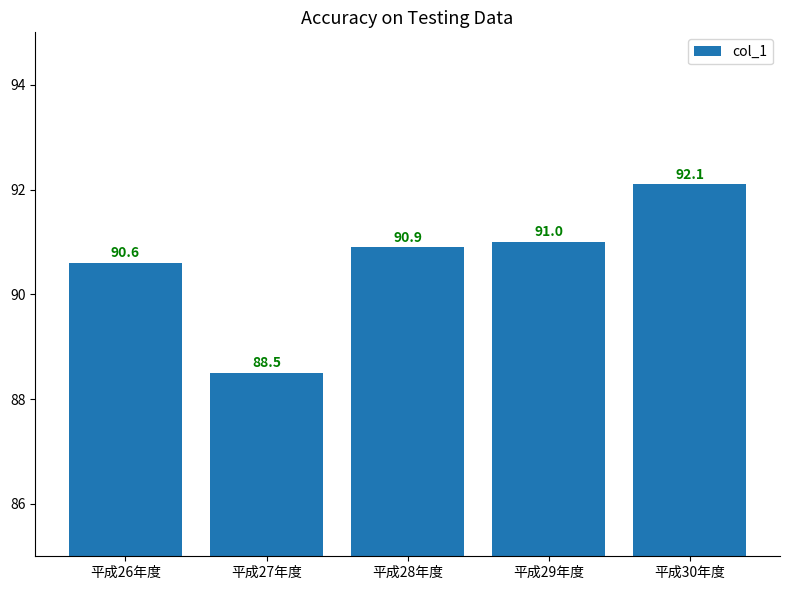

Reading left to right, transcribe all the data shown in this chart.

90.6	88.5	90.9	91.0	92.1